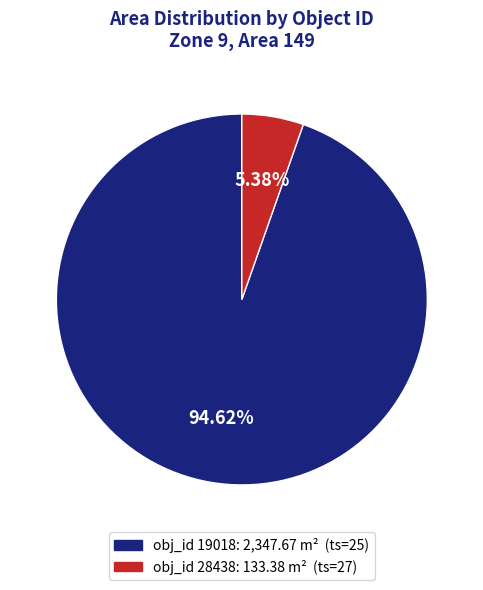

Does any single category account for the majority?

Yes